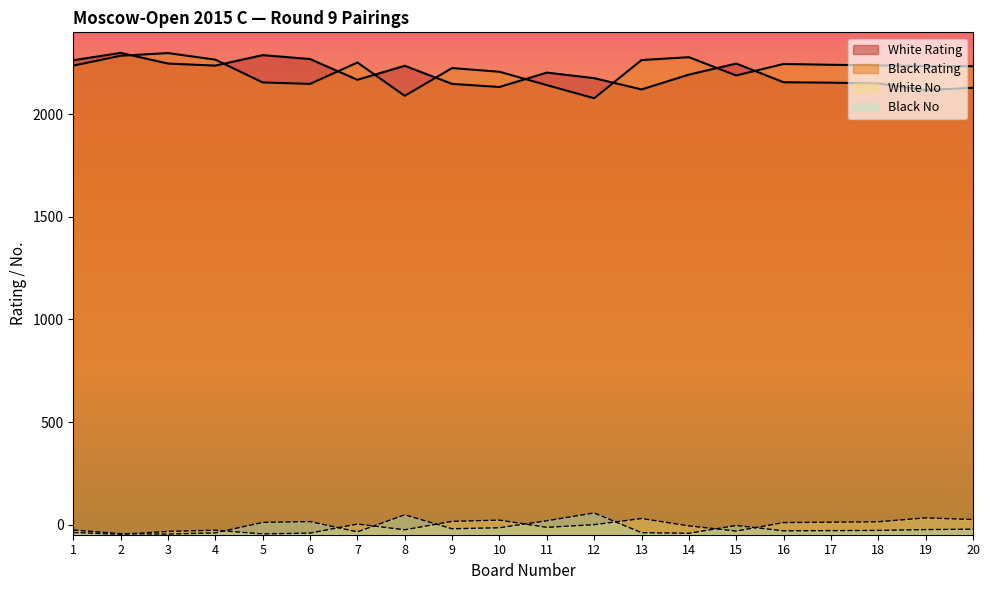

What is the total value across all series at 19?

4362